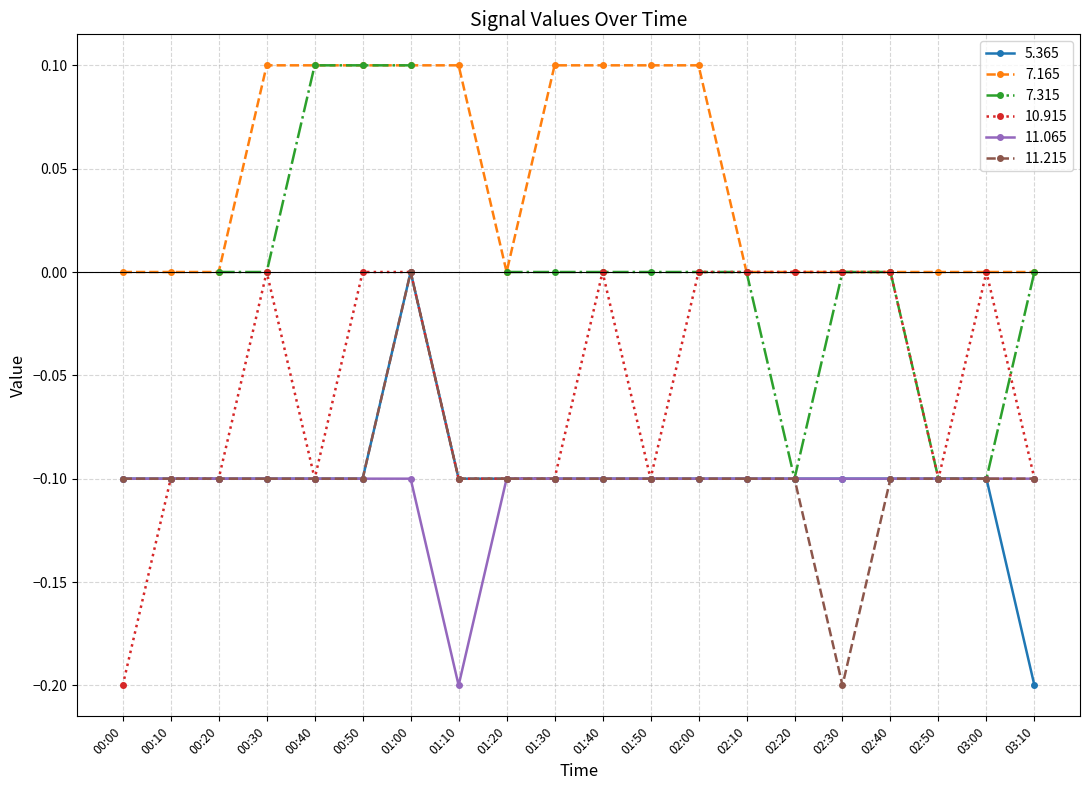

What is the difference between the second highest and minimum values in the  11.215 series?

0.1